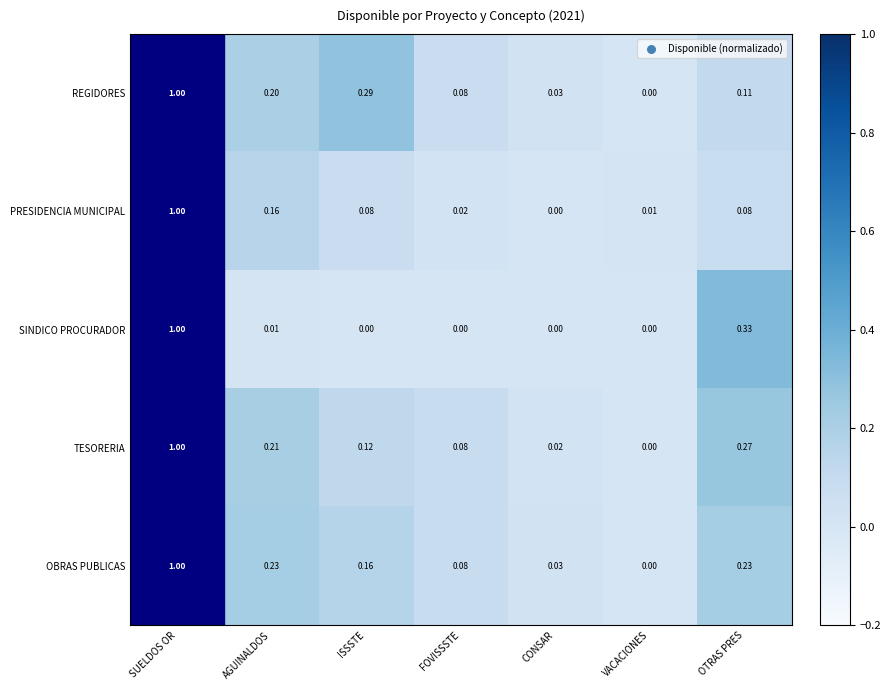

How many series are shown in this chart?

5